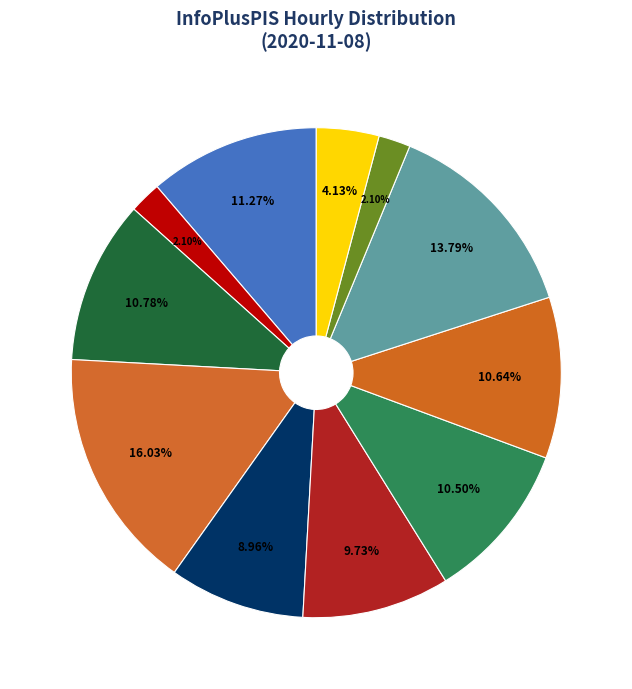

Is there a majority slice in this chart?

No